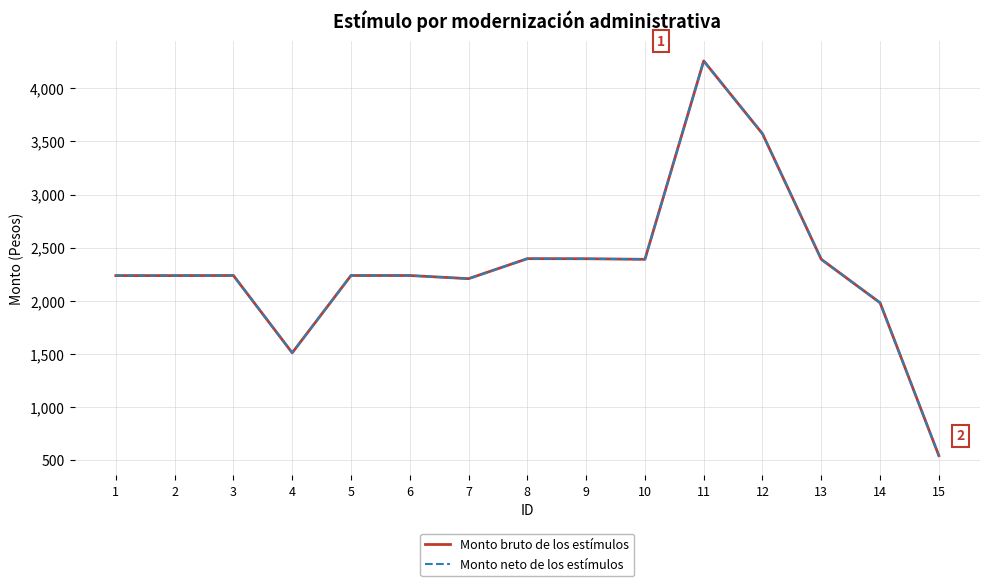

In Monto neto de los estímulos, how many points are higher than both neighbors (excluding endpoints)?

3